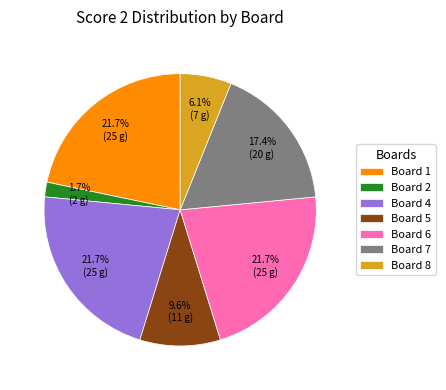

How many segments does this pie chart have?

7